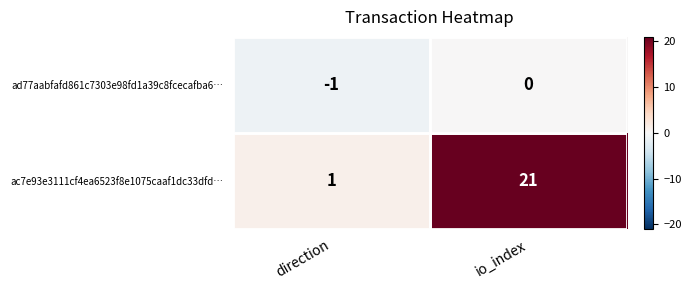

How many distinct data groups are displayed?

2